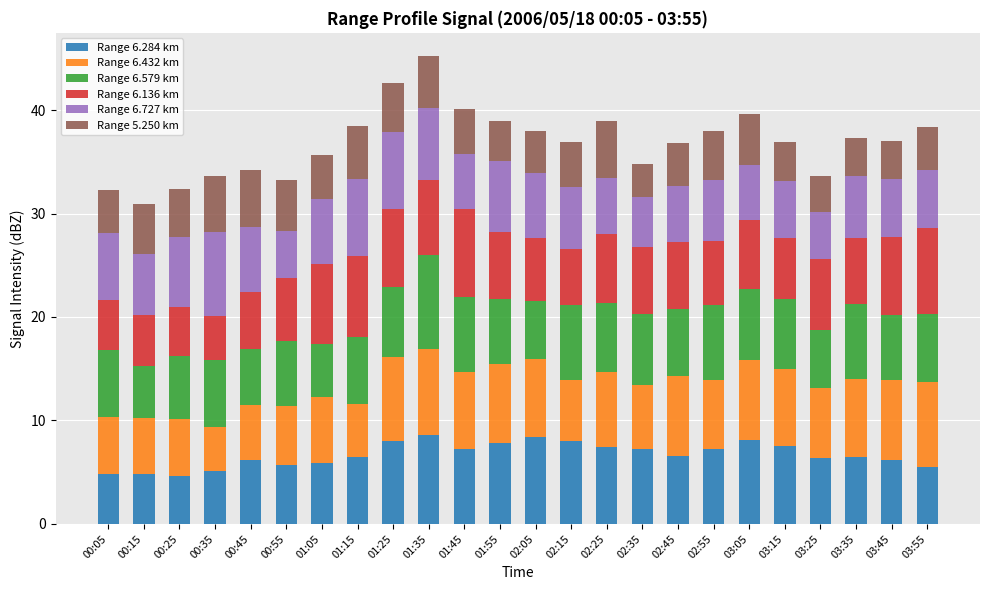

What is the minimum value for Range 6.284 km?

4.6